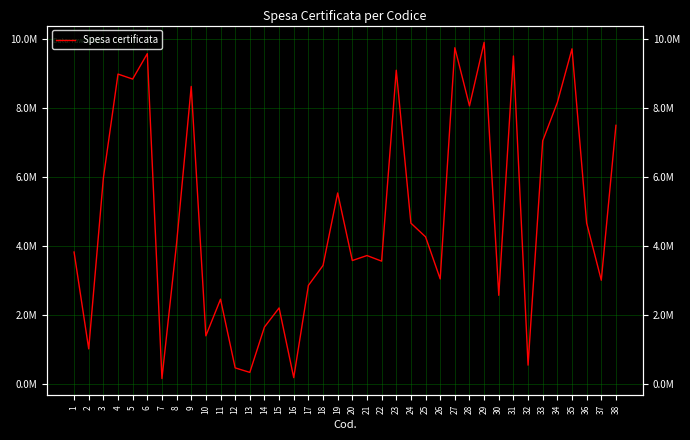

At which category does the data reach its first local valley?

2